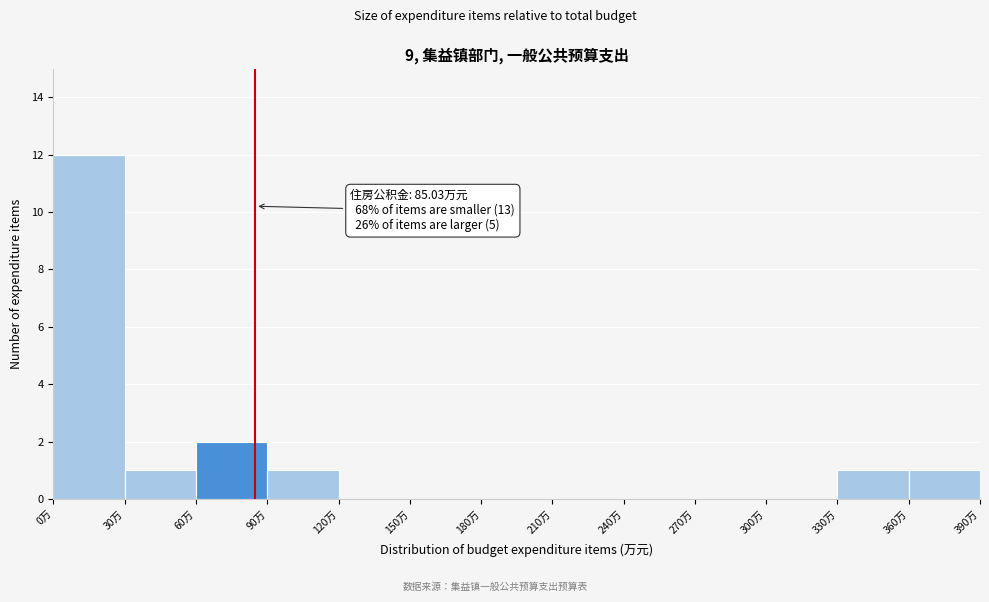

Over which range of the x-axis is the bar tallest?

0 to 30